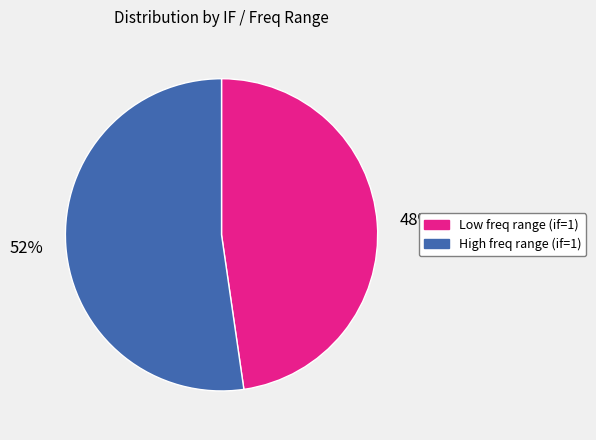

Count the number of slices in the pie.

2